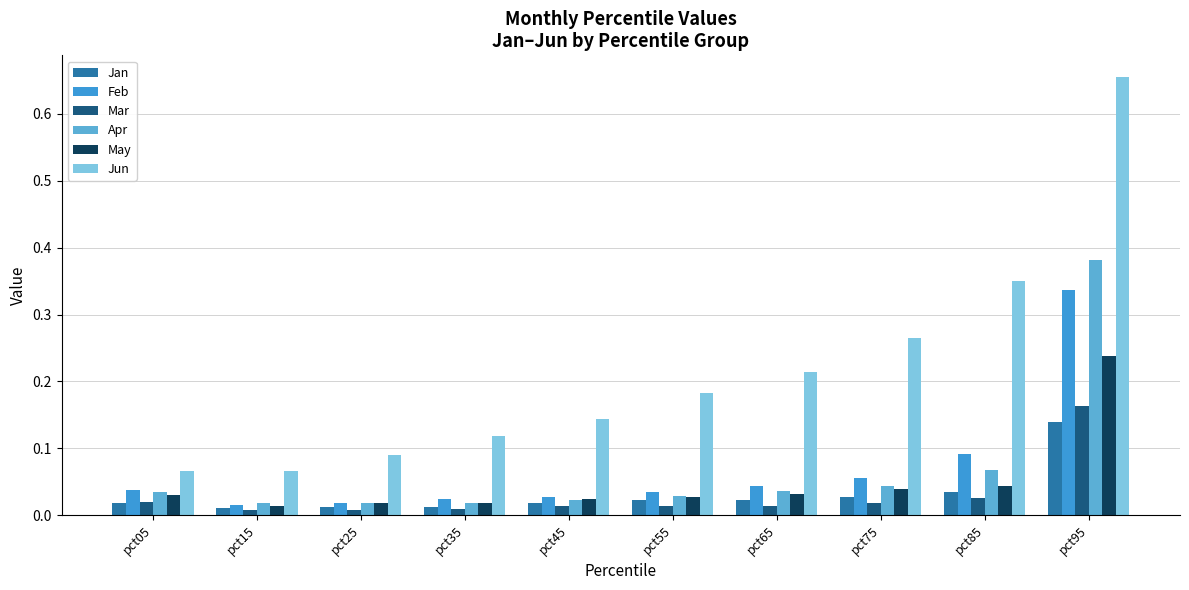

Reading left to right, list all the values displayed in this chart.

Jan: pct05=0.0	pct15=0.0	pct25=0.0	pct35=0.0	pct45=0.0	pct55=0.0	pct65=0.0	pct75=0.0	pct85=0.0	pct95=0.1
Feb: pct05=0.0	pct15=0.0	pct25=0.0	pct35=0.0	pct45=0.0	pct55=0.0	pct65=0.0	pct75=0.1	pct85=0.1	pct95=0.3
Mar: pct05=0.0	pct15=0.0	pct25=0.0	pct35=0.0	pct45=0.0	pct55=0.0	pct65=0.0	pct75=0.0	pct85=0.0	pct95=0.2
Apr: pct05=0.0	pct15=0.0	pct25=0.0	pct35=0.0	pct45=0.0	pct55=0.0	pct65=0.0	pct75=0.0	pct85=0.1	pct95=0.4
May: pct05=0.0	pct15=0.0	pct25=0.0	pct35=0.0	pct45=0.0	pct55=0.0	pct65=0.0	pct75=0.0	pct85=0.0	pct95=0.2
Jun: pct05=0.1	pct15=0.1	pct25=0.1	pct35=0.1	pct45=0.1	pct55=0.2	pct65=0.2	pct75=0.3	pct85=0.4	pct95=0.7